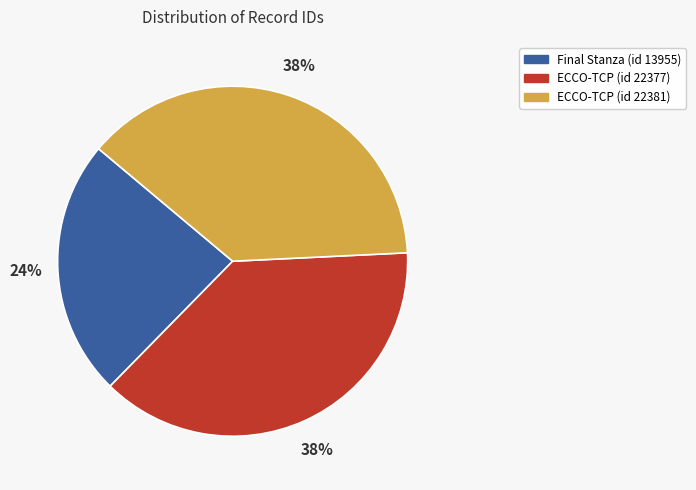

How many segments does this pie chart have?

3